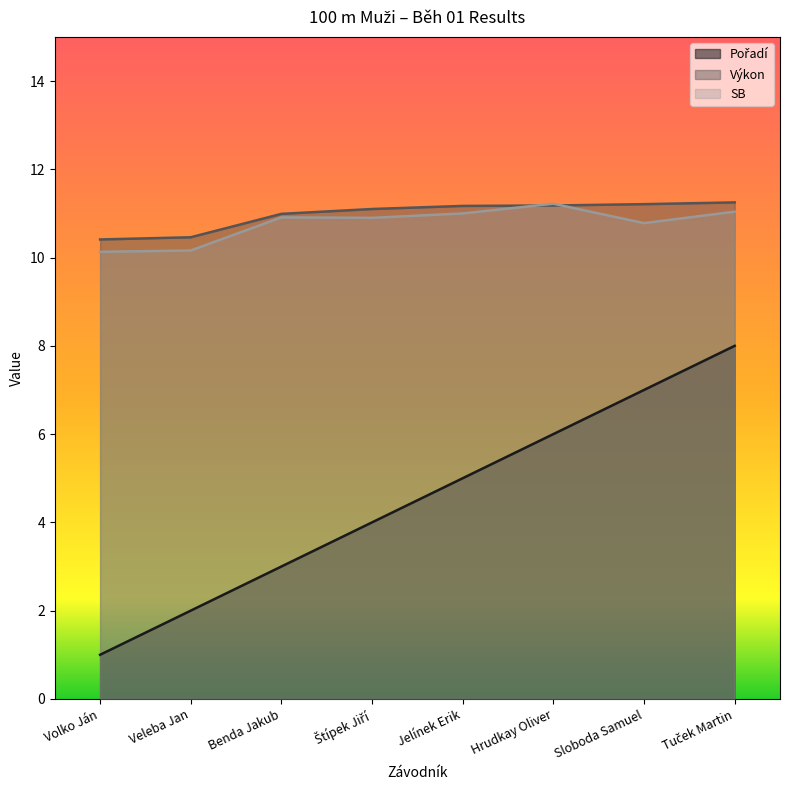

Where does the Výkon series first go above 11?

Štípek Jiří